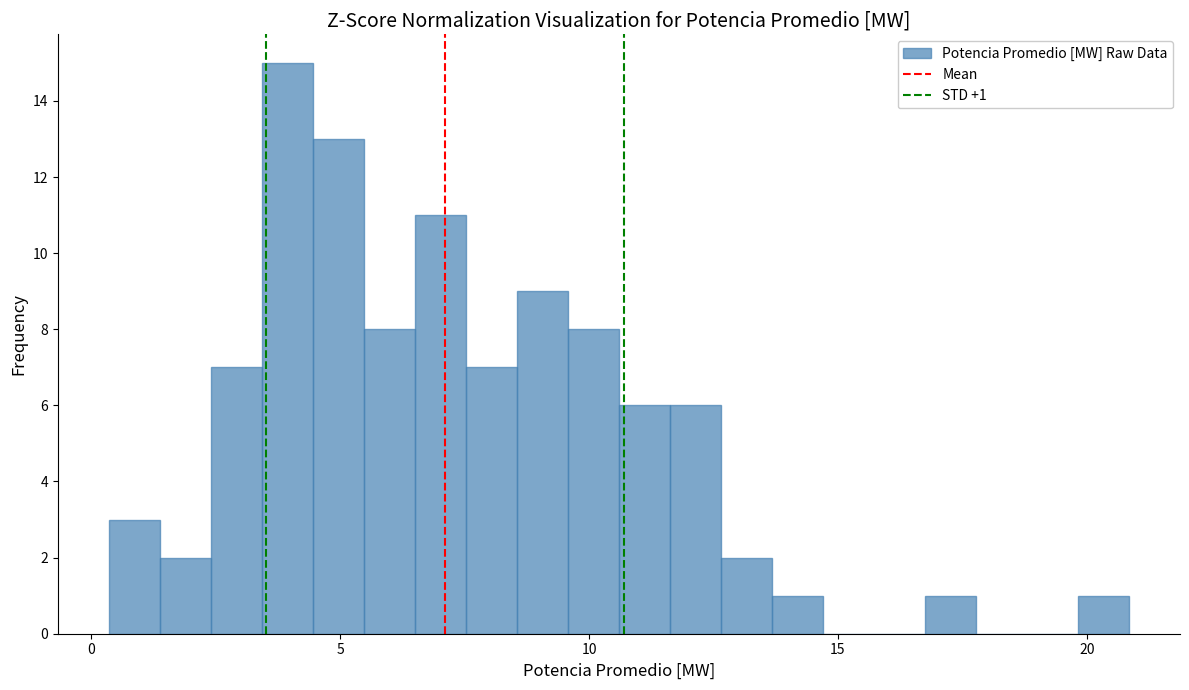

Around what value on the x-axis is the tallest bar? Give the approximate position of its centre, as read against the axis.

4.0